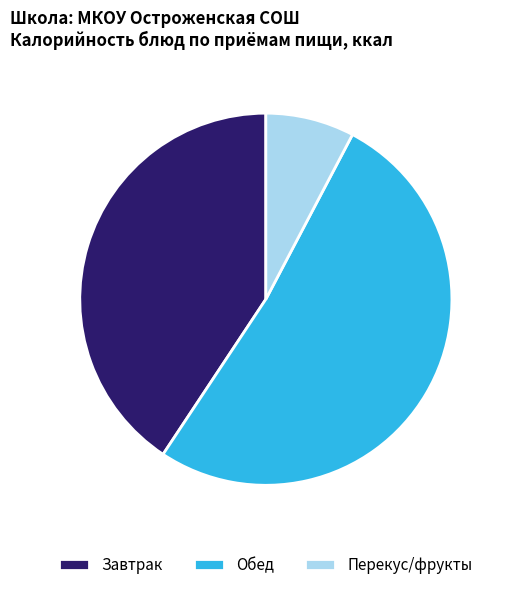

What is the majority slice?

Обед